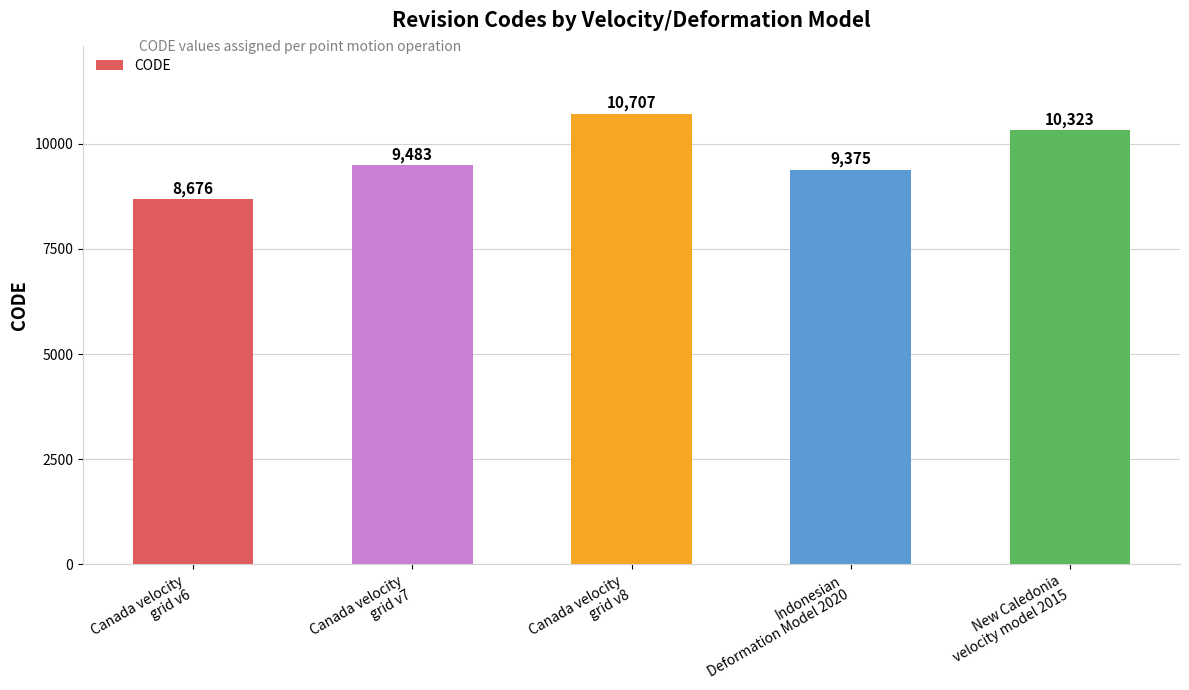

What is the label of the 1st bar from the right?

New Caledonia
velocity model 2015